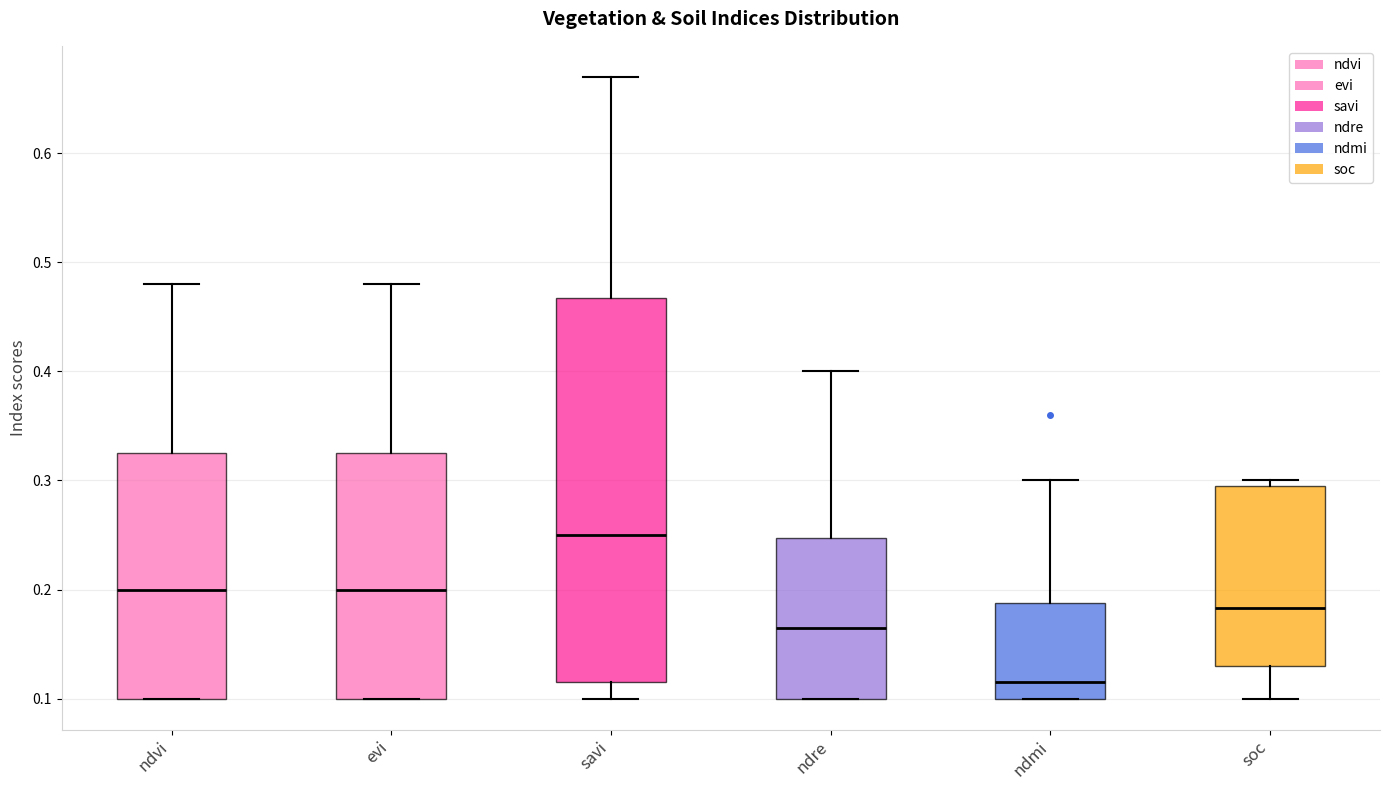

Reading left to right, transcribe this box plot: for each box, give where its median line is, the range the box spans, and where its two whiskers end, as read against the y-axis. The values are not printed on the chart, so give them approximately, as read against the axis.

ndvi: median 0.20, box 0.10 to 0.33, whiskers 0.10 to 0.48
evi: median 0.20, box 0.10 to 0.33, whiskers 0.10 to 0.48
savi: median 0.25, box 0.12 to 0.47, whiskers 0.10 to 0.67
ndre: median 0.17, box 0.10 to 0.25, whiskers 0.10 to 0.40
ndmi: median 0.12, box 0.10 to 0.19, whiskers 0.10 to 0.30
soc: median 0.18, box 0.13 to 0.29, whiskers 0.10 to 0.30